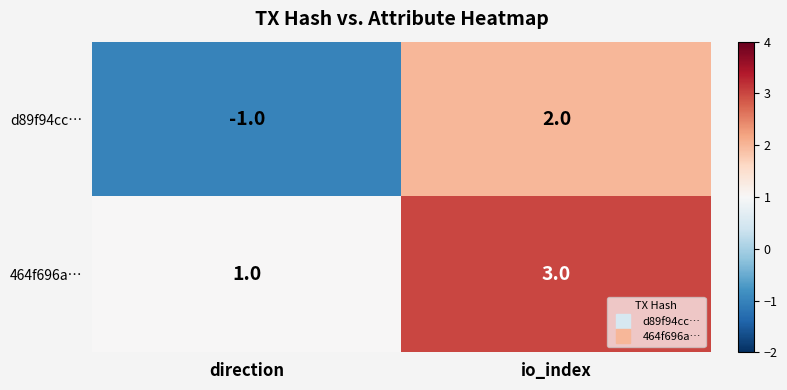

What is the maximum value shown in the chart?

3